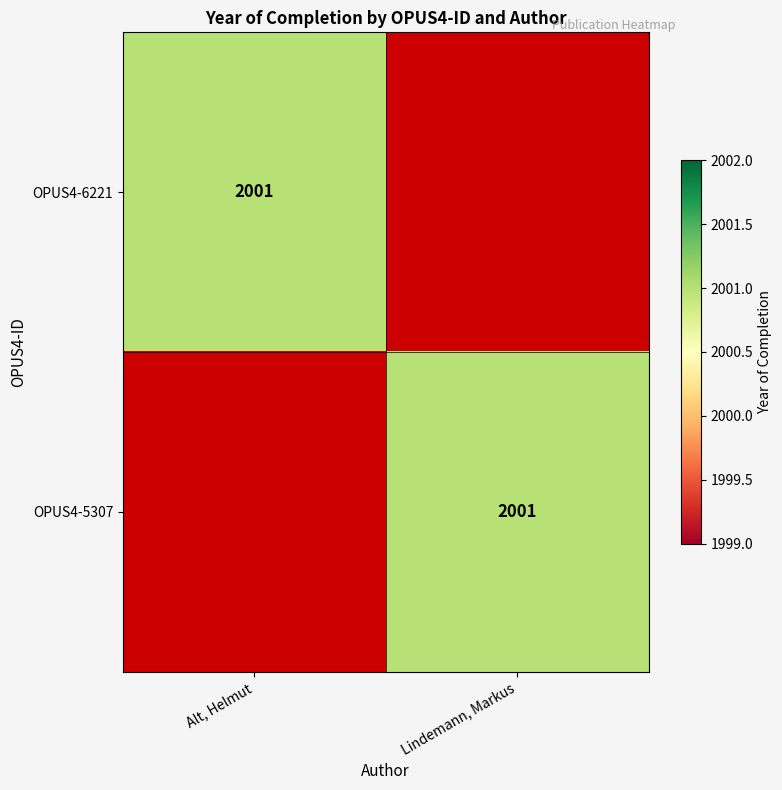

Is it true that OPUS4-5307 equals 2001 at Lindemann, Markus?

True